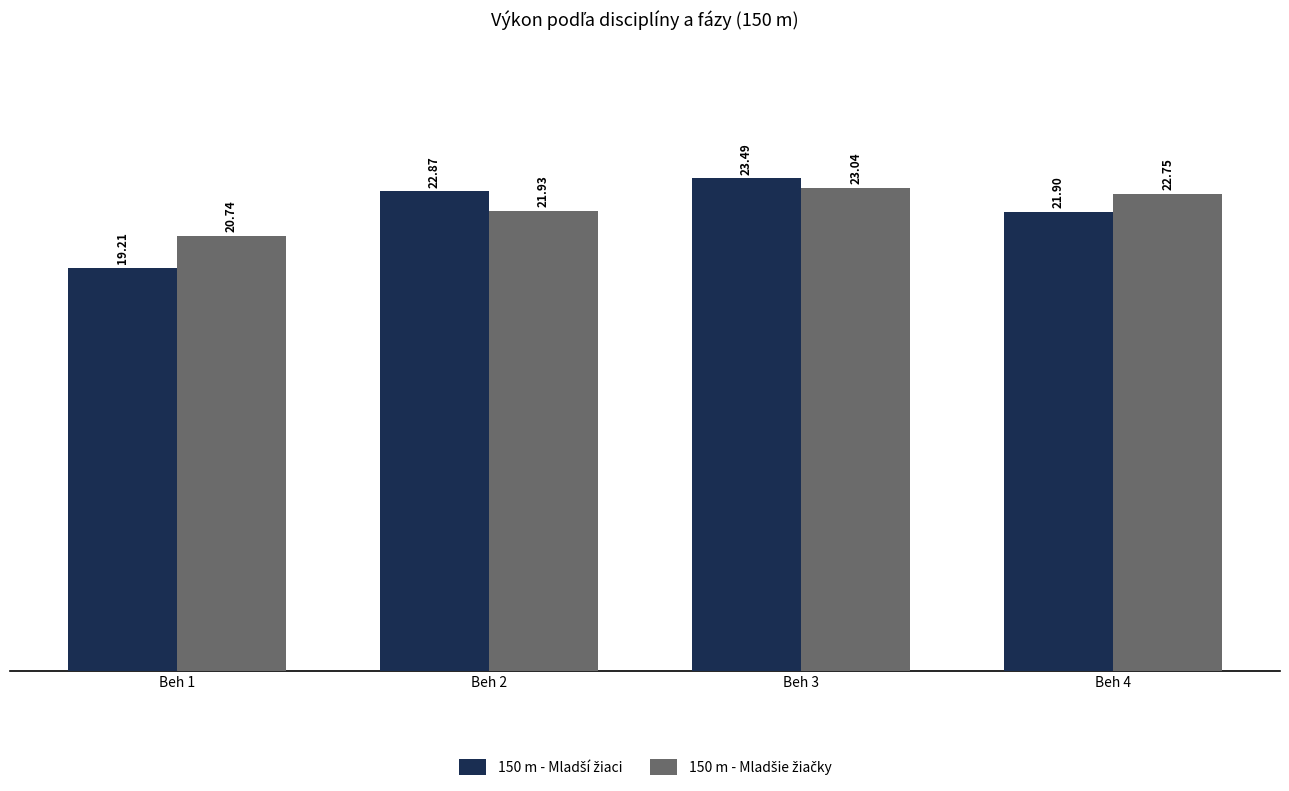

At which category is the sum across all series the highest?

Beh 3